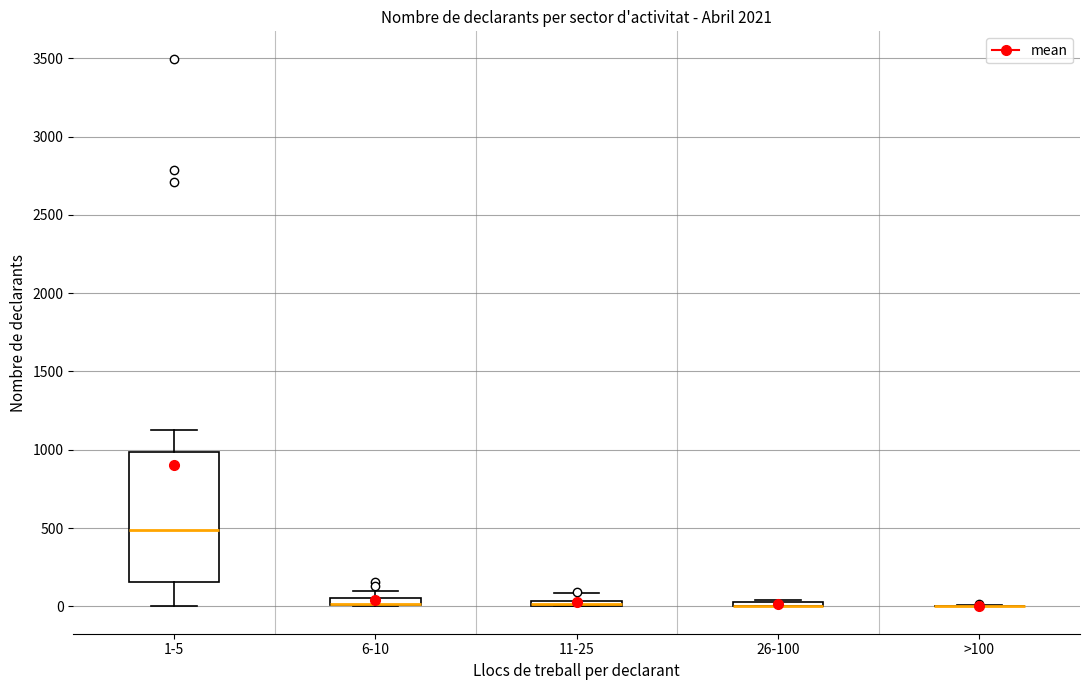

Which box is the tallest, from its lower edge to its upper edge?

1-5